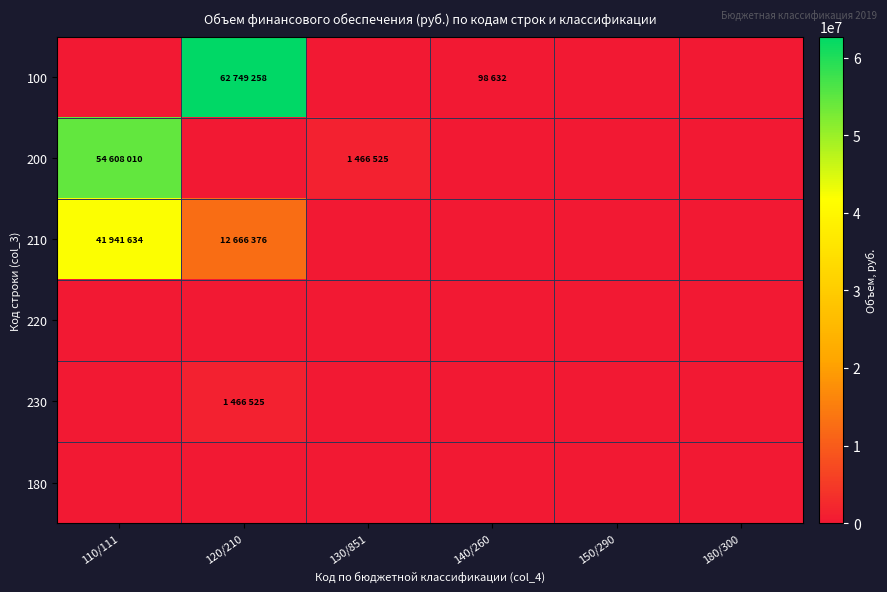

Which has a higher value, 130/851 or 180/300?

130/851